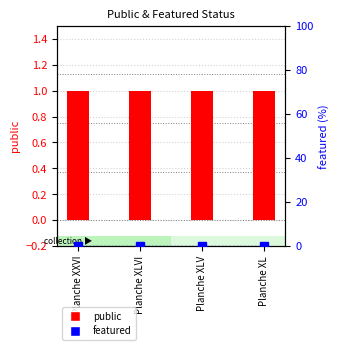

What is the label of the 4th bar from the right?

Planche XXVI